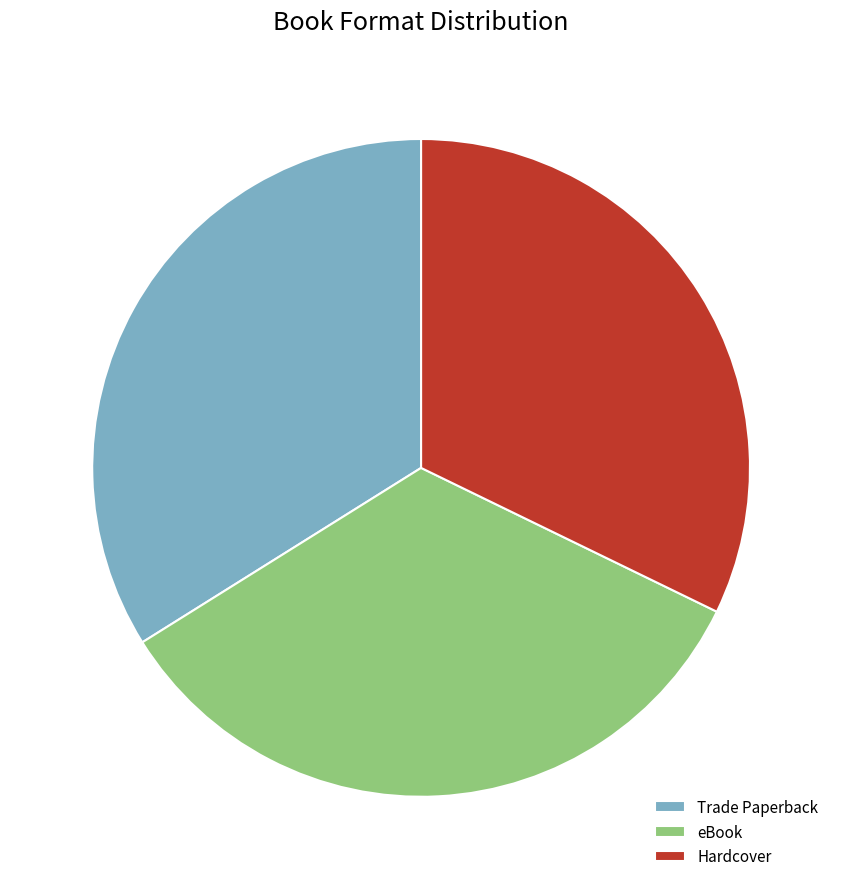

Is it true that Trade Paperback is 34% of the pie?

True